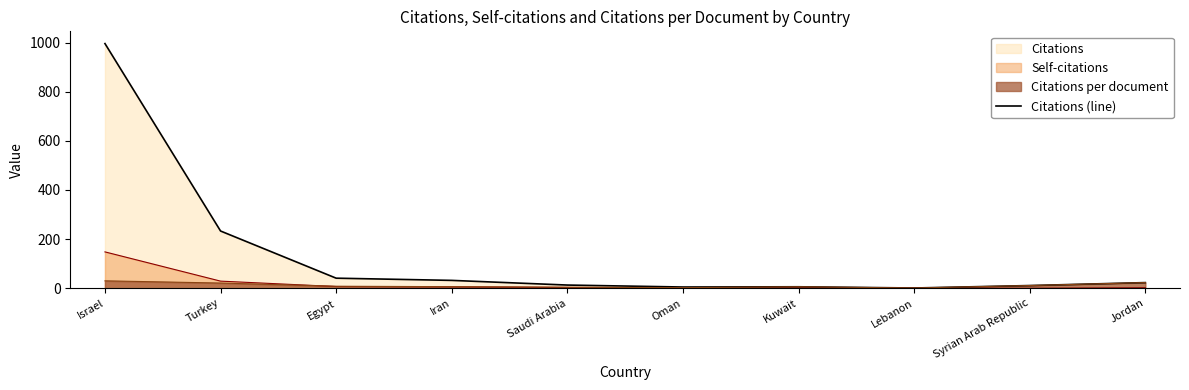

How many interior local peaks (higher than both neighbors) does the data have?

1